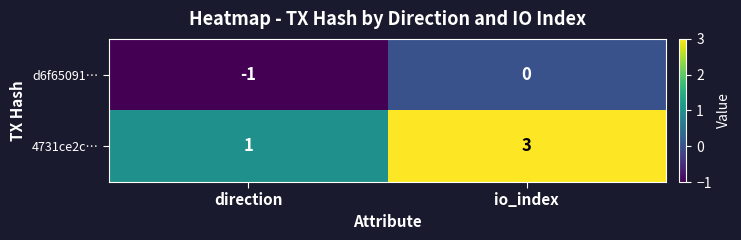

Count the number of data series in this chart.

2